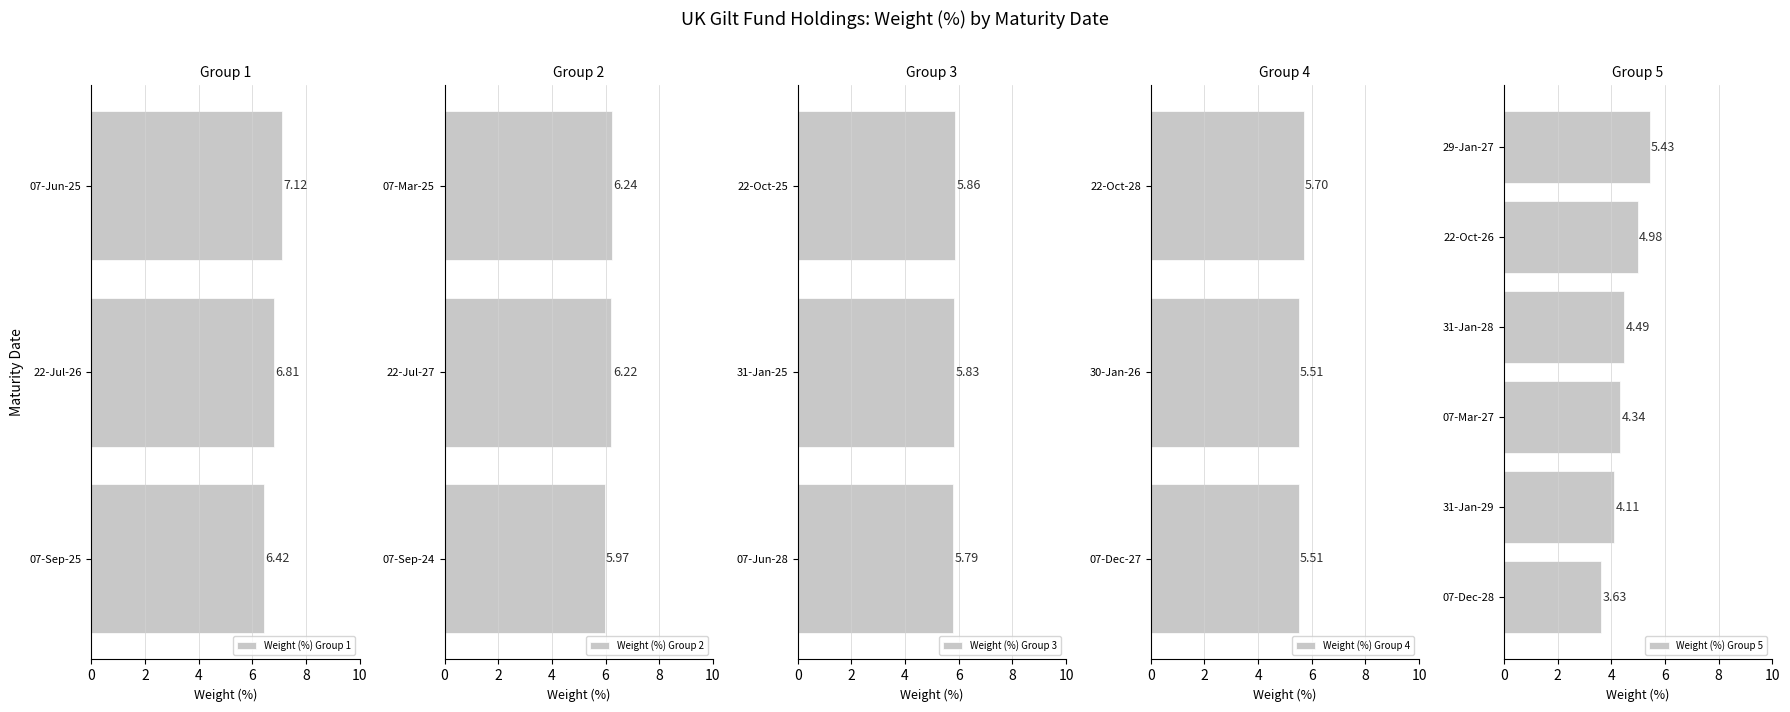

What is the difference between the maximum and minimum values?

3.5